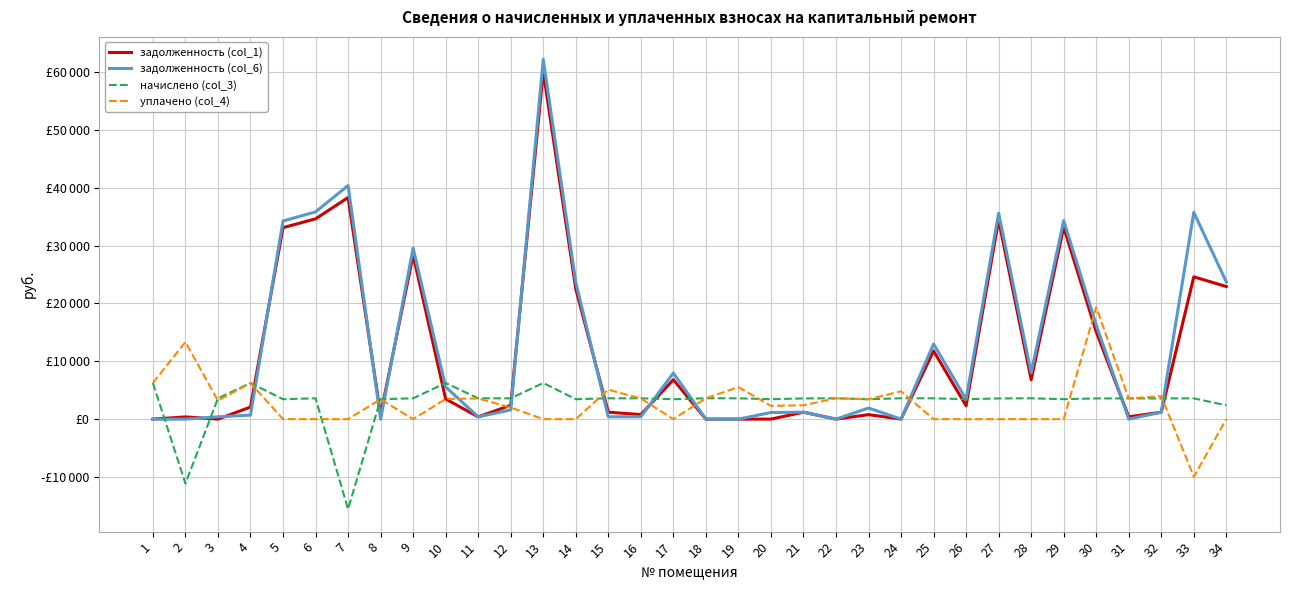

What are all the series names shown in the legend?

задолженность (col_1), задолженность (col_6), начислено (col_3), уплачено (col_4)